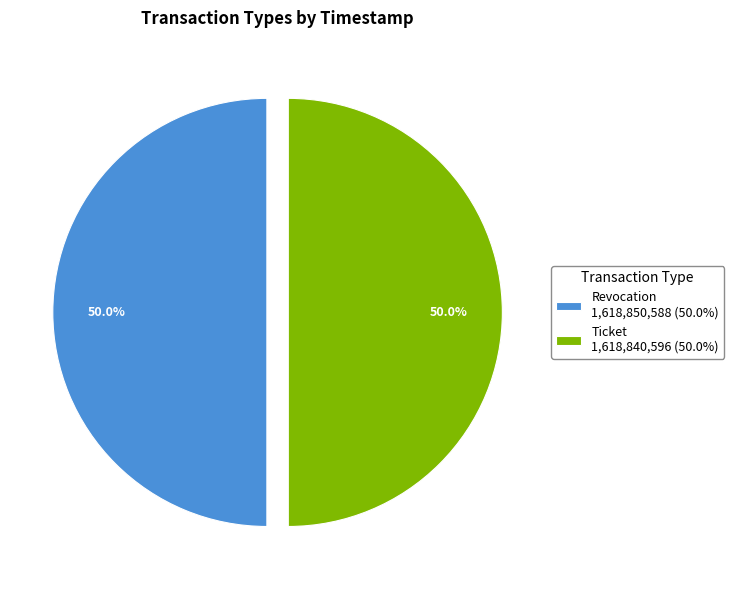

To the nearest percent, what portion does Ticket represent?

50%